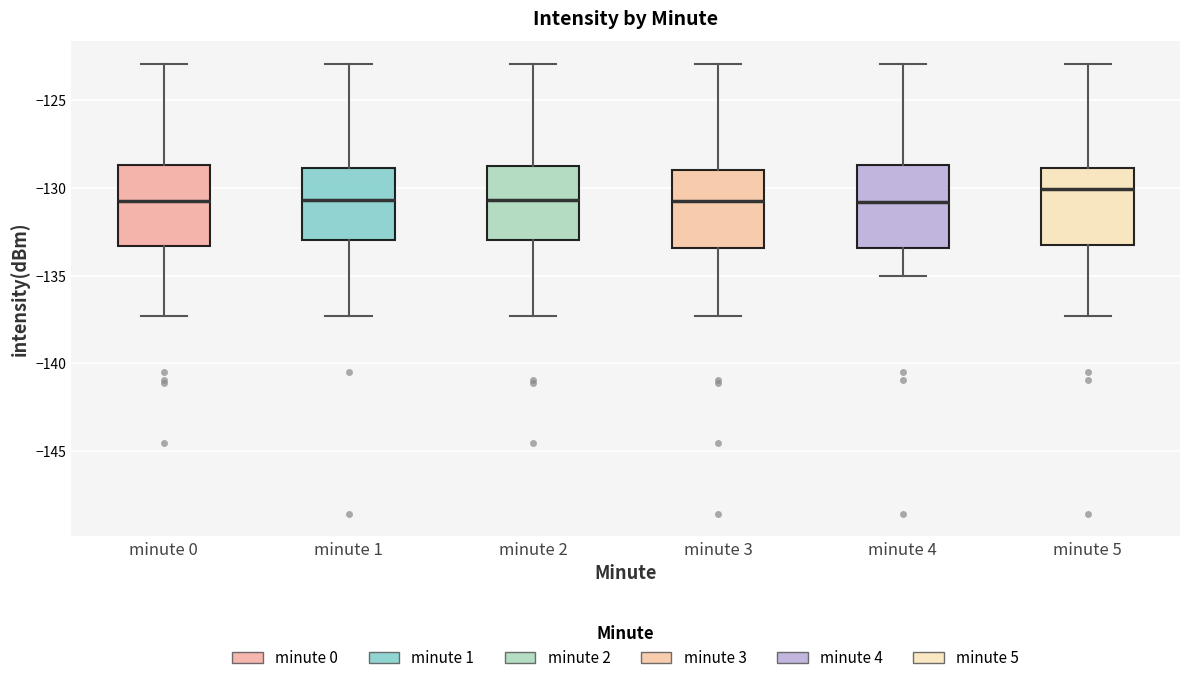

Reading left to right, transcribe this box plot: for each box, give where its median line is, the range the box spans, and where its two whiskers end, as read against the y-axis. The values are not printed on the chart, so give them approximately, as read against the axis.

minute 0: median -130.5, box -133.5 to -128.5, whiskers -137.5 to -123.0
minute 1: median -130.5, box -133.0 to -129.0, whiskers -137.5 to -123.0
minute 2: median -130.5, box -133.0 to -128.5, whiskers -137.5 to -123.0
minute 3: median -130.5, box -133.5 to -129.0, whiskers -137.5 to -123.0
minute 4: median -131.0, box -133.5 to -128.5, whiskers -135.0 to -123.0
minute 5: median -130.0, box -133.0 to -129.0, whiskers -137.5 to -123.0